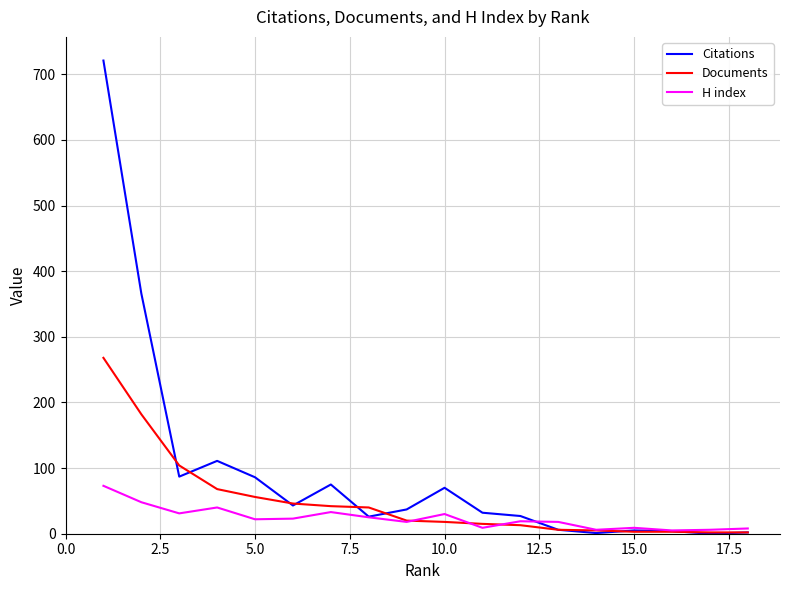

Which series has the largest total across all categories?

Citations